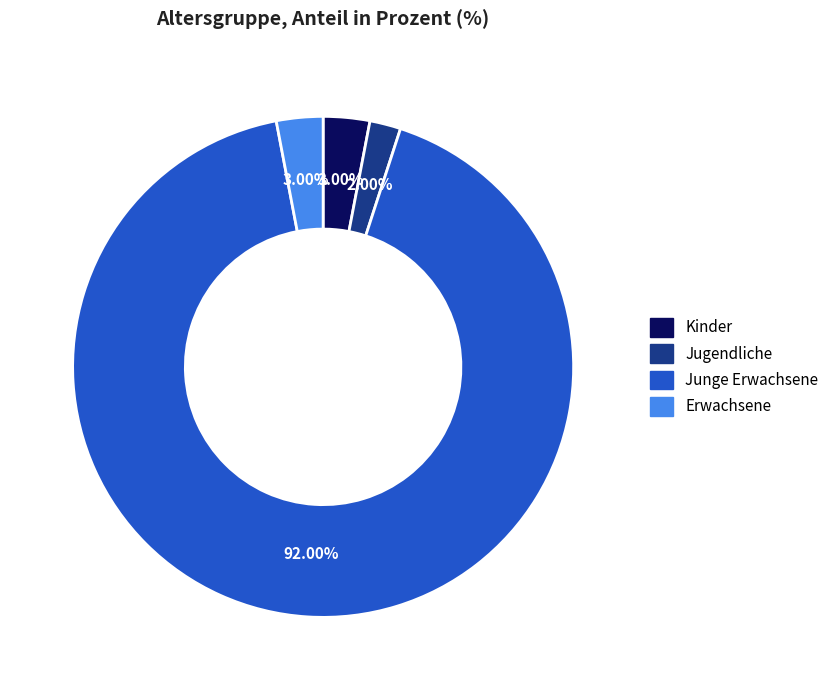

Is there any slice that represents more than half of the pie?

Yes